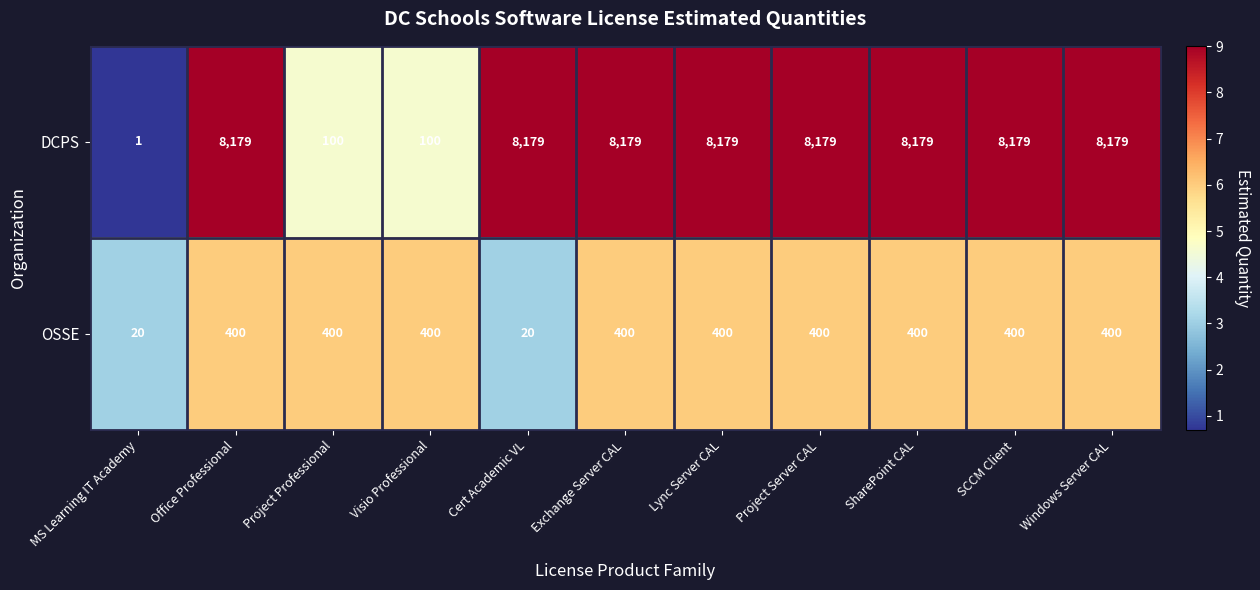

Count the number of data series in this chart.

2